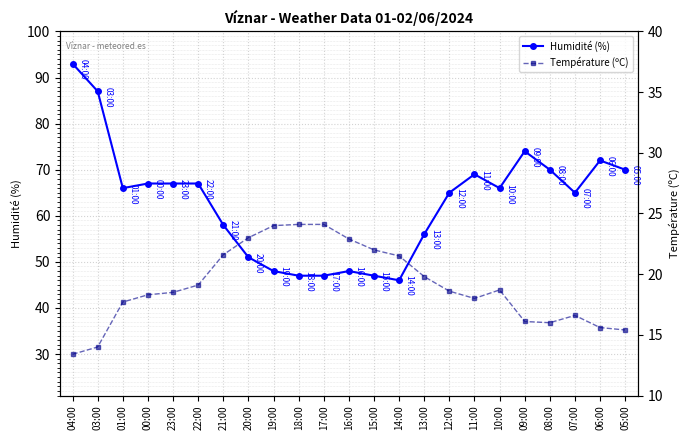

Reading right to left, list all the values displayed in this chart.

Humidité (%): 05:00=70.0	06:00=72.0	07:00=65.0	08:00=70.0	09:00=74.0	10:00=66.0	11:00=69.0	12:00=65.0	13:00=56.0	14:00=46.0	15:00=47.0	16:00=48.0	17:00=47.0	18:00=47.0	19:00=48.0	20:00=51.0	21:00=58.0	22:00=67.0	23:00=67.0	00:00=67.0	01:00=66.0	03:00=87.0	04:00=93.0
Température (ºC): 05:00=15.4	06:00=15.6	07:00=16.6	08:00=16.0	09:00=16.1	10:00=18.7	11:00=18.0	12:00=18.6	13:00=19.8	14:00=21.5	15:00=22.0	16:00=22.9	17:00=24.1	18:00=24.1	19:00=24.0	20:00=23.0	21:00=21.6	22:00=19.1	23:00=18.5	00:00=18.3	01:00=17.7	03:00=14.0	04:00=13.4